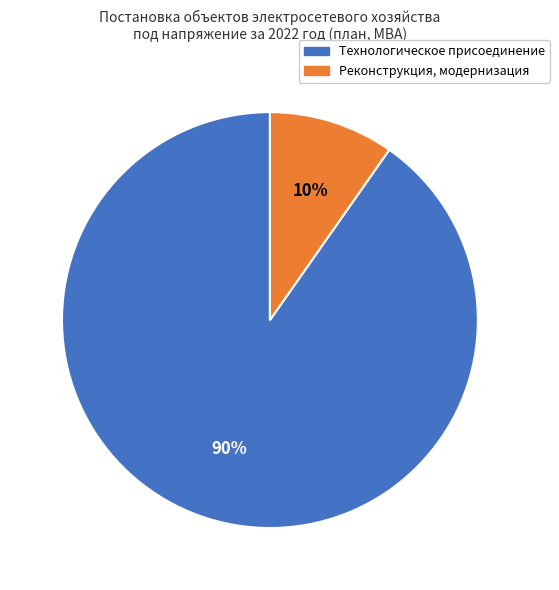

Is there any slice that represents more than half of the pie?

Yes